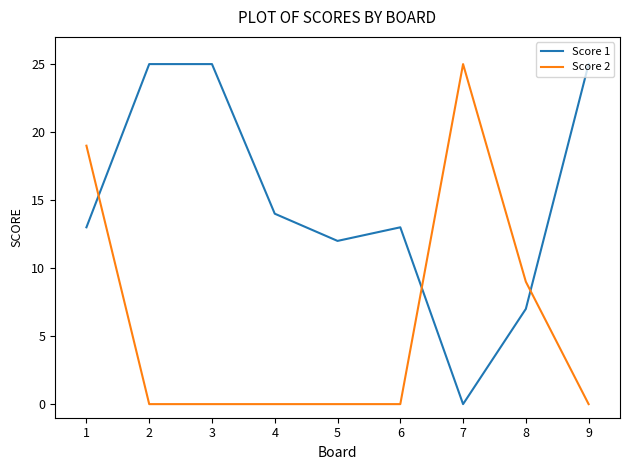

The Score 2 series shows -13 at 6. True or false?

False